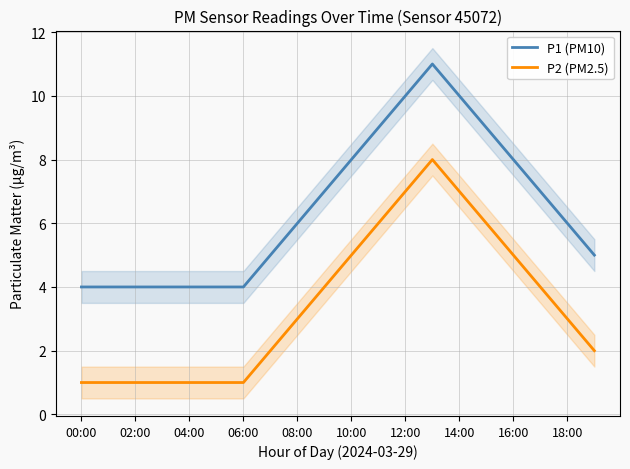

True or false: P2 (PM2.5) has a value of 2 at 00:00.

False